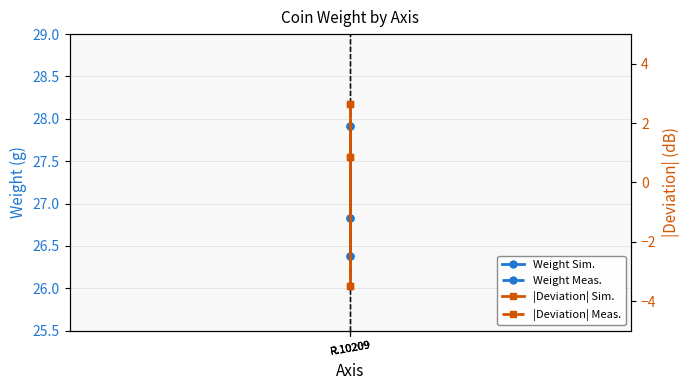

Reading left to right, extract all data points from this chart.

Weight Sim.: 26.4	26.8	27.9
Weight Meas.: 26.4	26.8	27.9
|Deviation| Sim.: 2.7	0.9	-3.5
|Deviation| Meas.: 2.7	0.9	-3.5